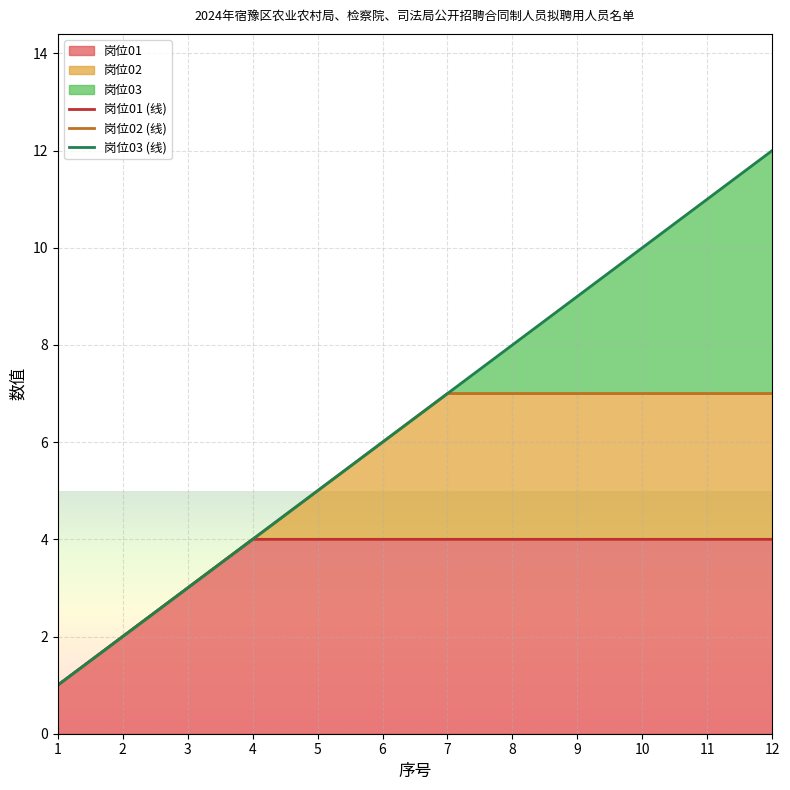

Rank the series at 4 from highest to lowest value.

岗位01 (线), 岗位02 (线), 岗位03 (线)